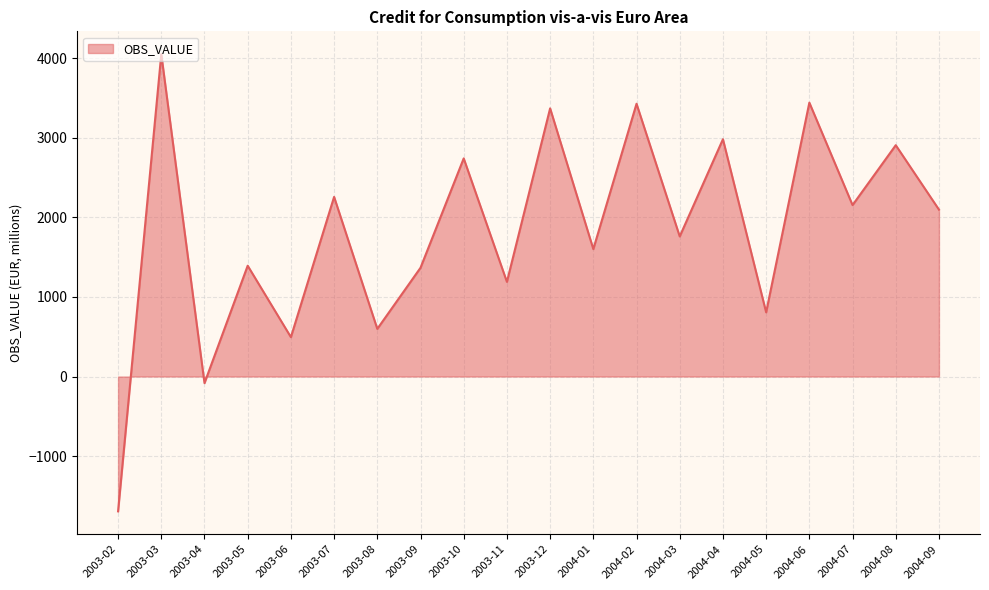

What is the sum of all values?

36875